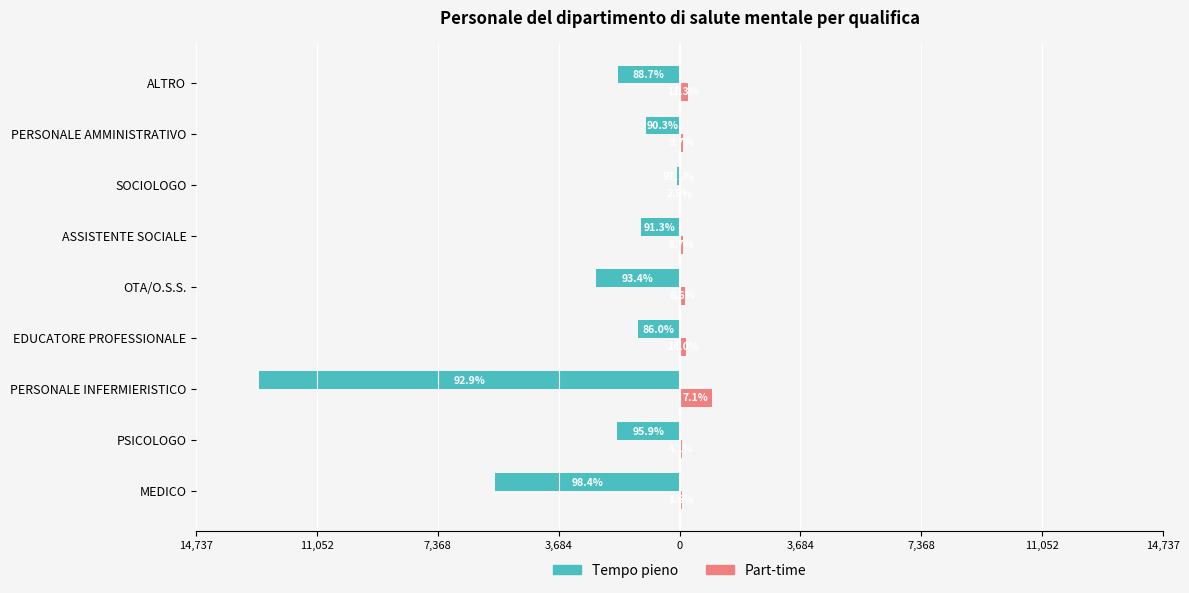

Reading right to left, extract all data points from this chart.

Tempo pieno: -1891	-1035	-68	-1190	-2534	-1281	-12815	-1899	-5613
Part-time: 242	111	2	114	178	209	979	82	89